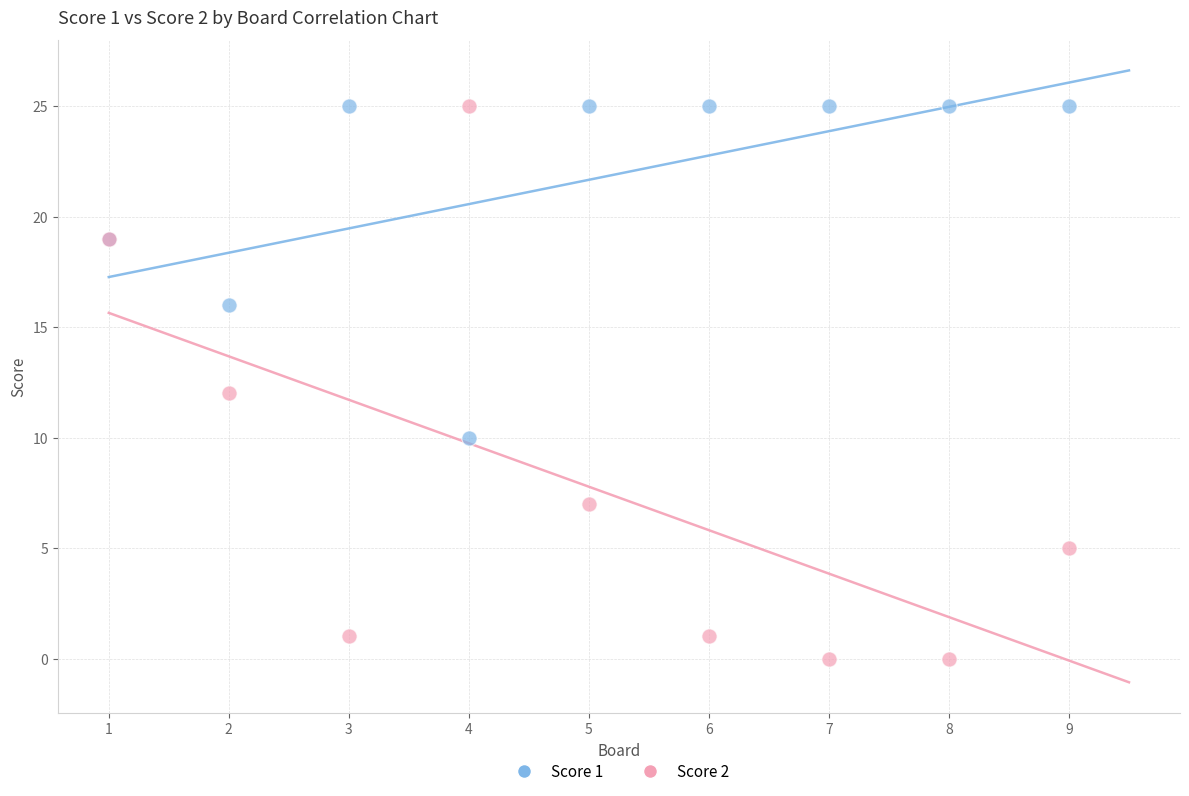

Which series has the widest spread of Y values?

Score 2